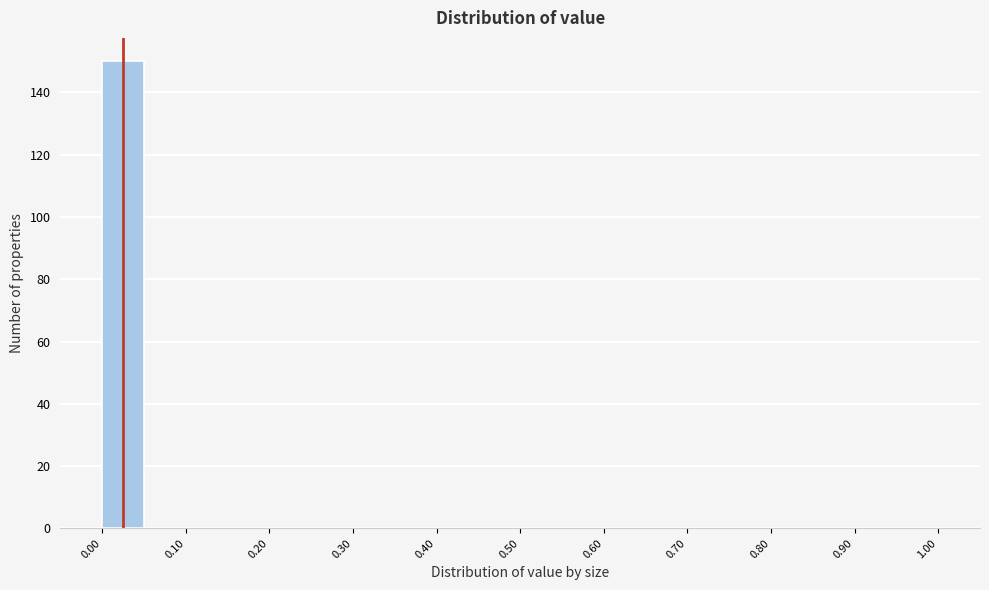

Reading left to right, transcribe this chart: for each bar, give the range it covers on the x-axis and its height. The values are not printed on the chart, so give them approximately, as read against the axis.

0.00 to 0.05: 150
0.05 to 0.10: 0
0.10 to 0.15: 0
0.15 to 0.20: 0
0.20 to 0.25: 0
0.25 to 0.30: 0
0.30 to 0.35: 0
0.35 to 0.40: 0
0.40 to 0.45: 0
0.45 to 0.50: 0
0.50 to 0.55: 0
0.55 to 0.60: 0
0.60 to 0.65: 0
0.65 to 0.70: 0
0.70 to 0.75: 0
0.75 to 0.80: 0
0.80 to 0.85: 0
0.85 to 0.90: 0
0.90 to 0.95: 0
0.95 to 1.00: 0